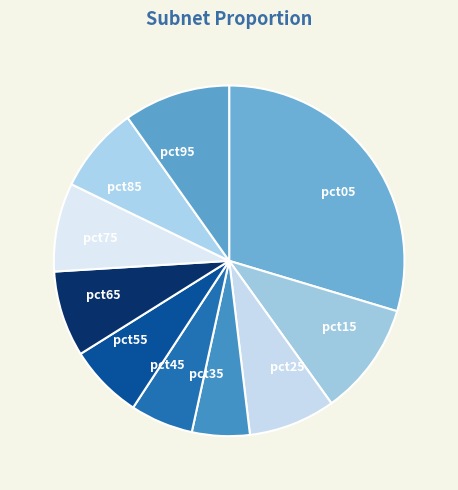

Is it true that pct05 is 30% of the pie?

True